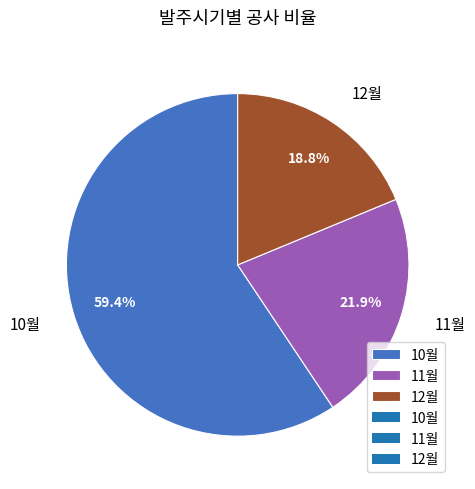

To the nearest percent, what portion does 10월 represent?

59%